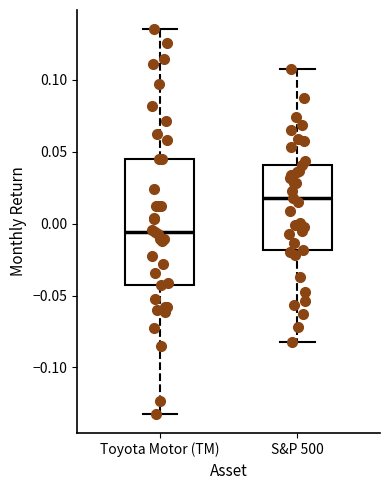

Reading left to right, transcribe this box plot: for each box, give where its median line is, the range the box spans, and where its two whiskers end, as read against the y-axis. The values are not printed on the chart, so give them approximately, as read against the axis.

Toyota Motor (TM): median -0.005, box -0.045 to 0.045, whiskers -0.130 to 0.135
S&P 500: median 0.020, box -0.020 to 0.040, whiskers -0.080 to 0.110